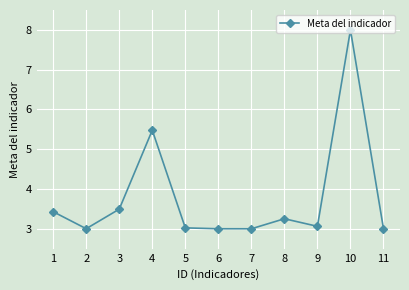

True or false: the data shows 3.4 at 1.

True